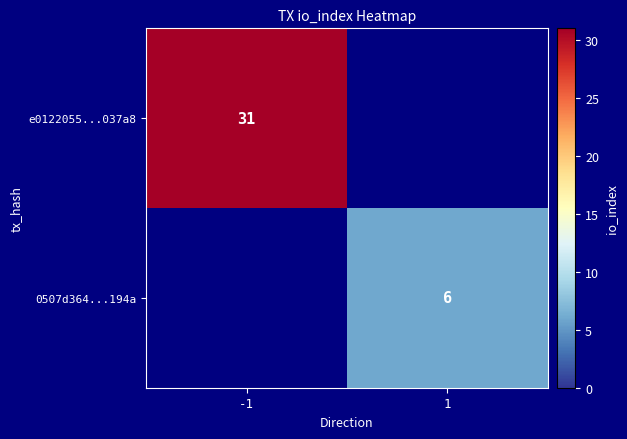

True or false: e0122055...037a8 has a value of 48.2 at -1.

False